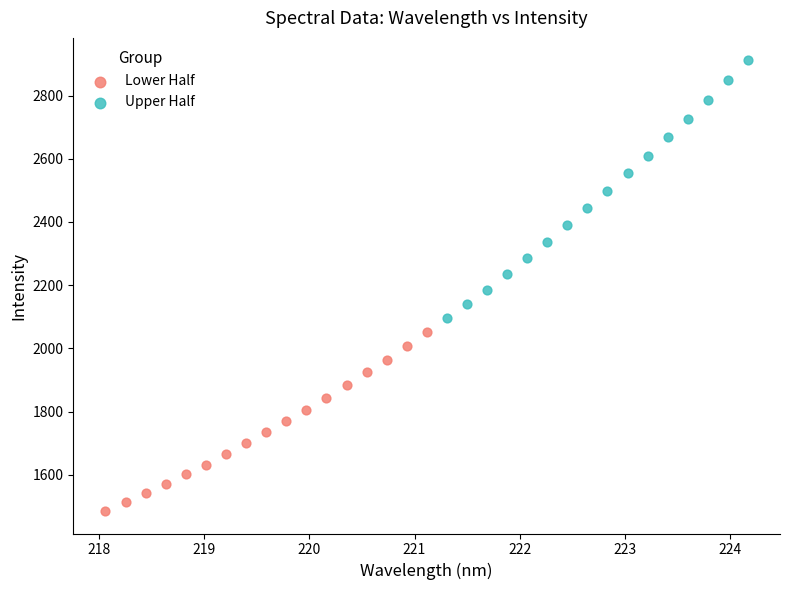

Which series has the largest Y range (max minus min)?

Upper Half